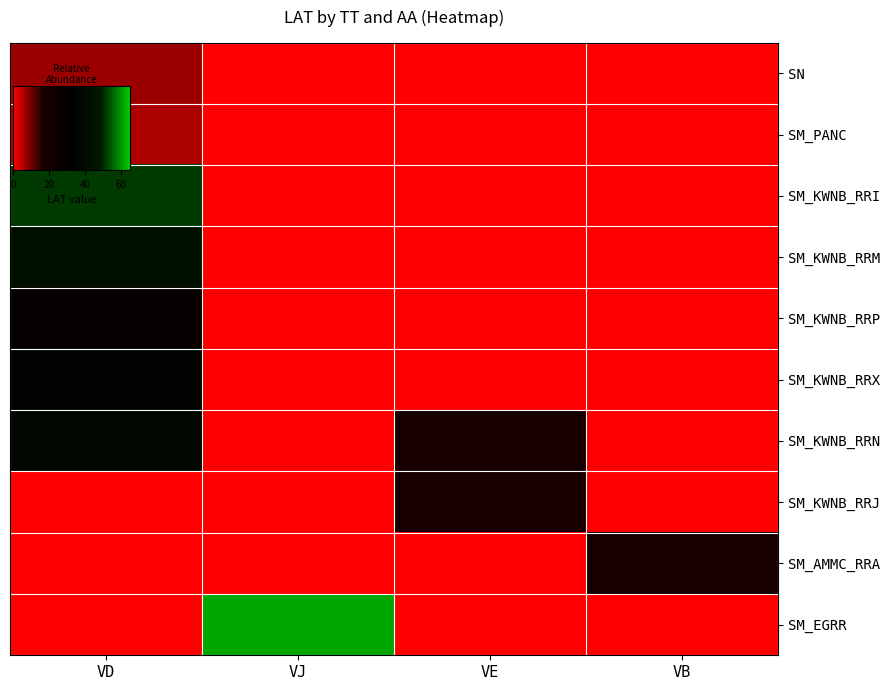

At which category is the sum across all series the highest?

VD